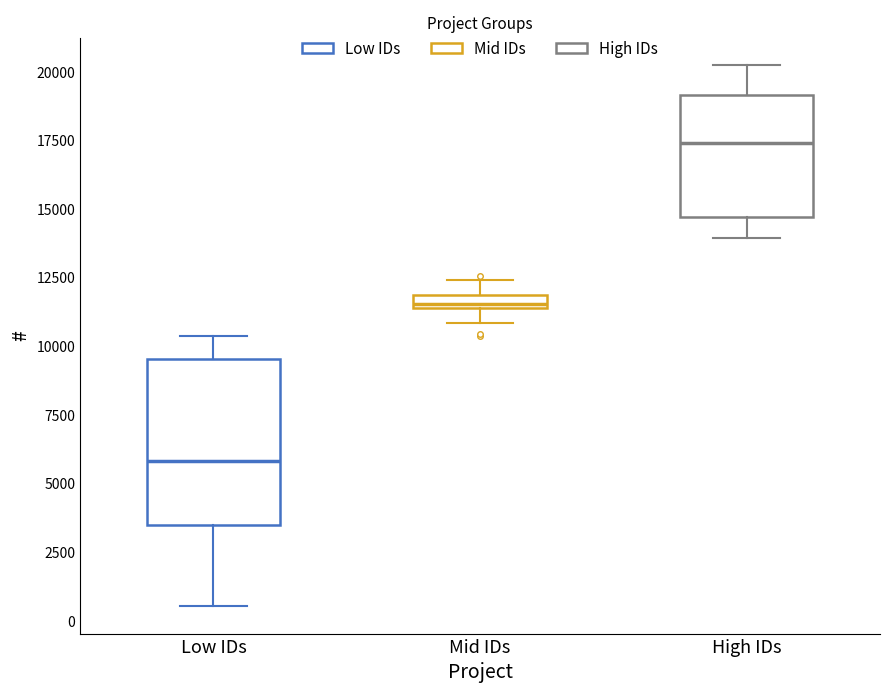

Which box is the tallest, from its lower edge to its upper edge?

Low IDs